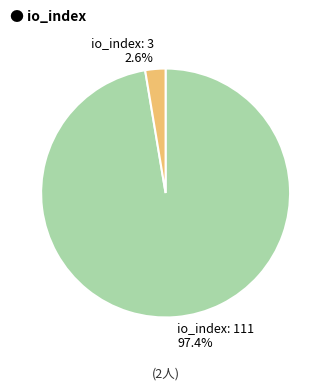

What is the largest slice in the pie chart?

io_index: 111